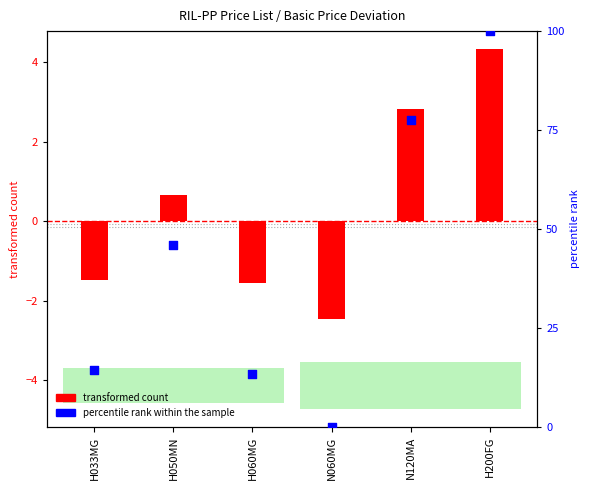

What is the change in value from H060MG to N120MA?

+64.4